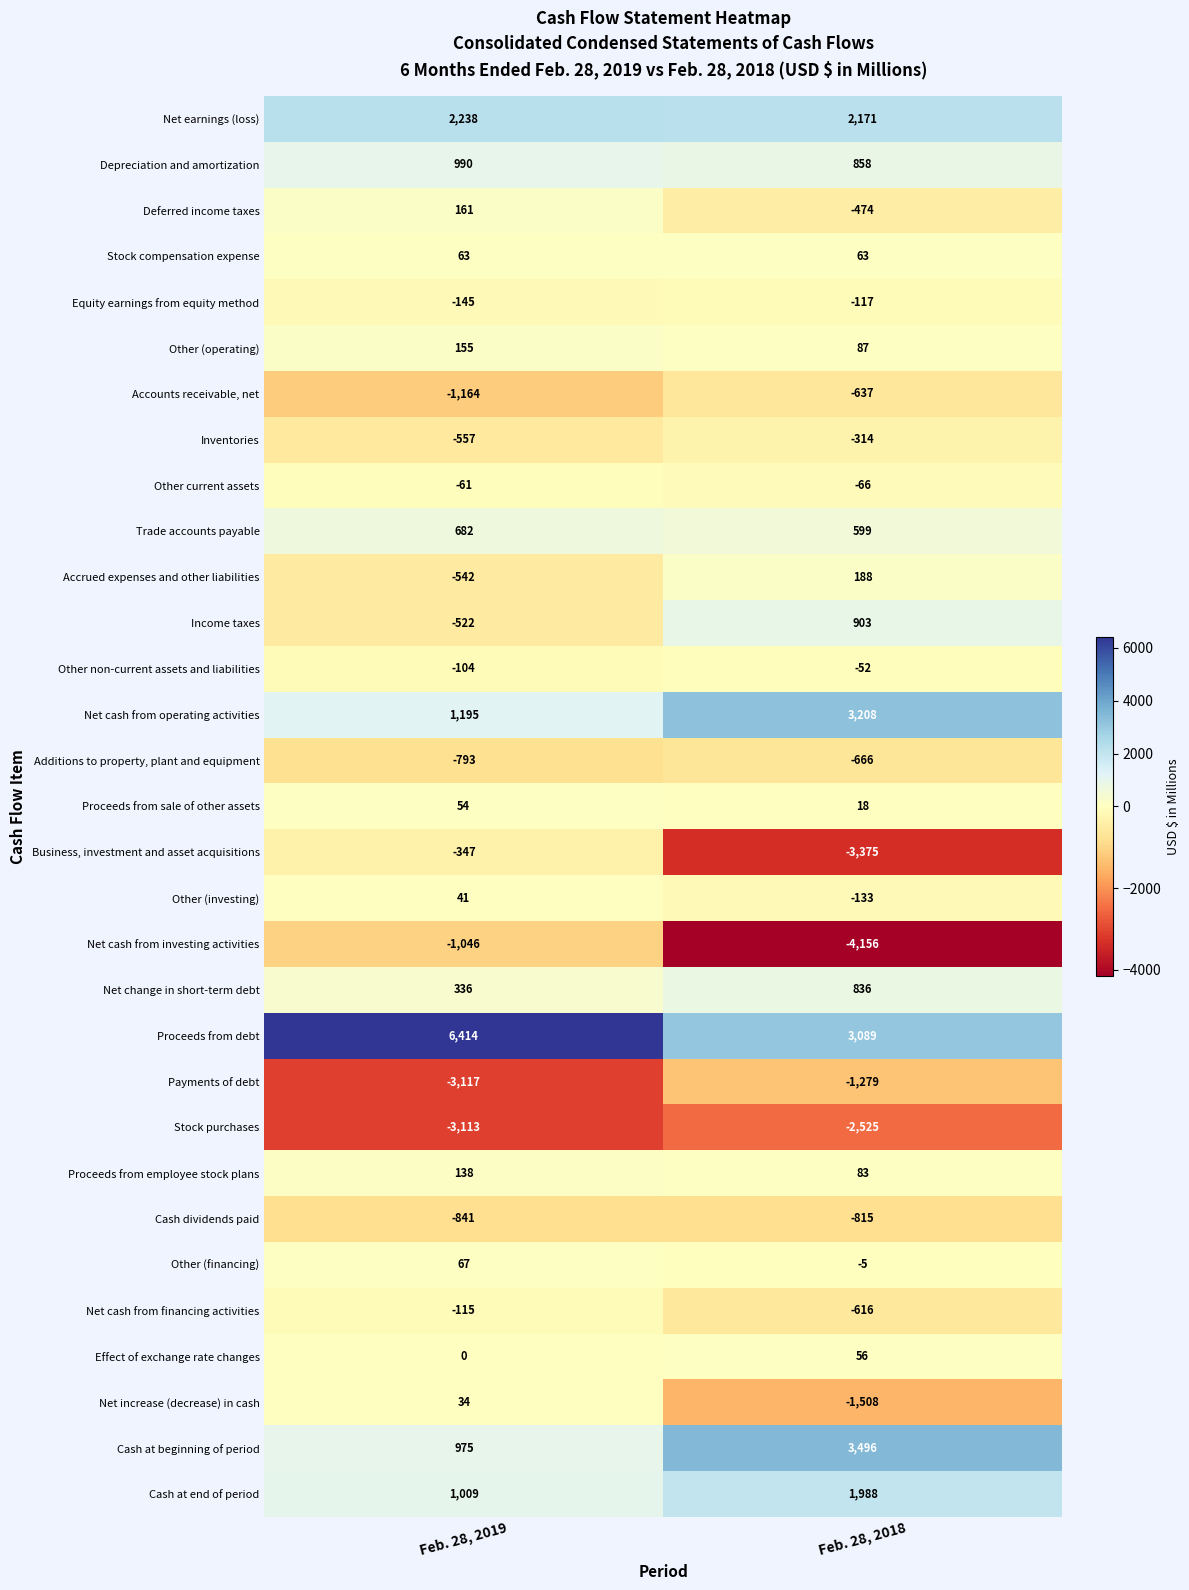

List the series in order of their peak value, lowest first.

Stock purchases, Payments of debt, Net cash from investing activities, Cash dividends paid, Additions to property, plant and equipment, Accounts receivable, net, Business, investment and asset acquisitions, Inventories, Equity earnings from equity method, Net cash from financing activities, Other current assets, Other non-current assets and liabilities, Net increase (decrease) in cash, Other (investing), Proceeds from sale of other assets, Effect of exchange rate changes, Stock compensation expense, Other (financing), Proceeds from employee stock plans, Other (operating), Deferred income taxes, Accrued expenses and other liabilities, Trade accounts payable, Net change in short-term debt, Income taxes, Depreciation and amortization, Cash at end of period, Net earnings (loss), Net cash from operating activities, Cash at beginning of period, Proceeds from debt